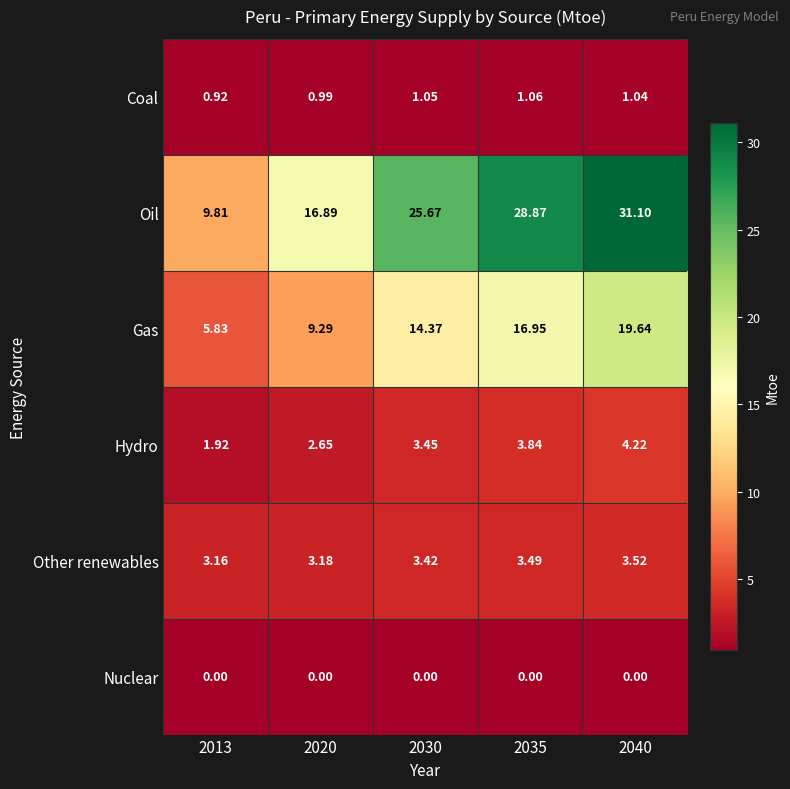

Is the value of Gas at 2020 greater than the value of Other renewables at 2035?

Yes